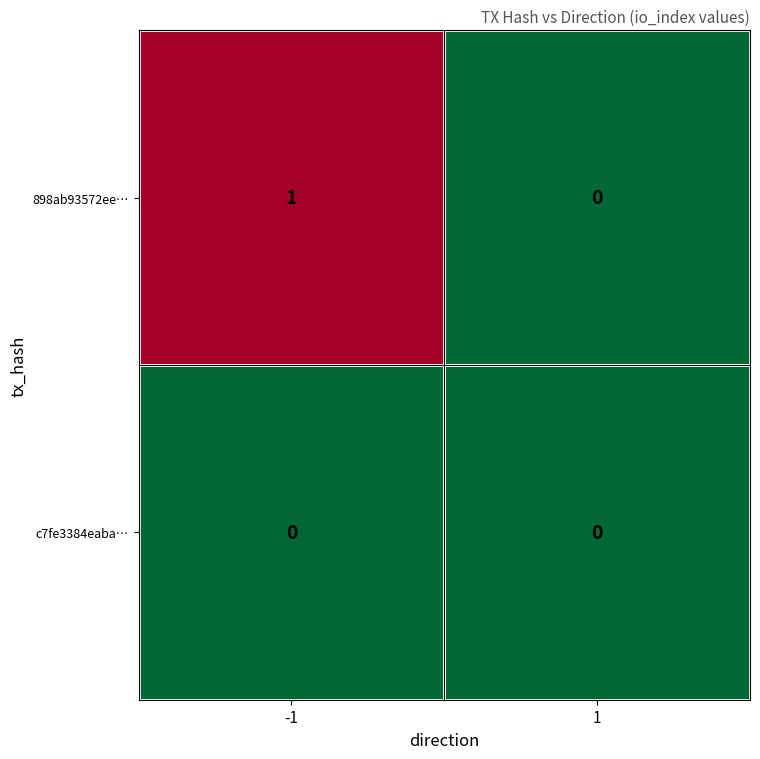

Which series has the largest total across all categories?

898ab93572ee…